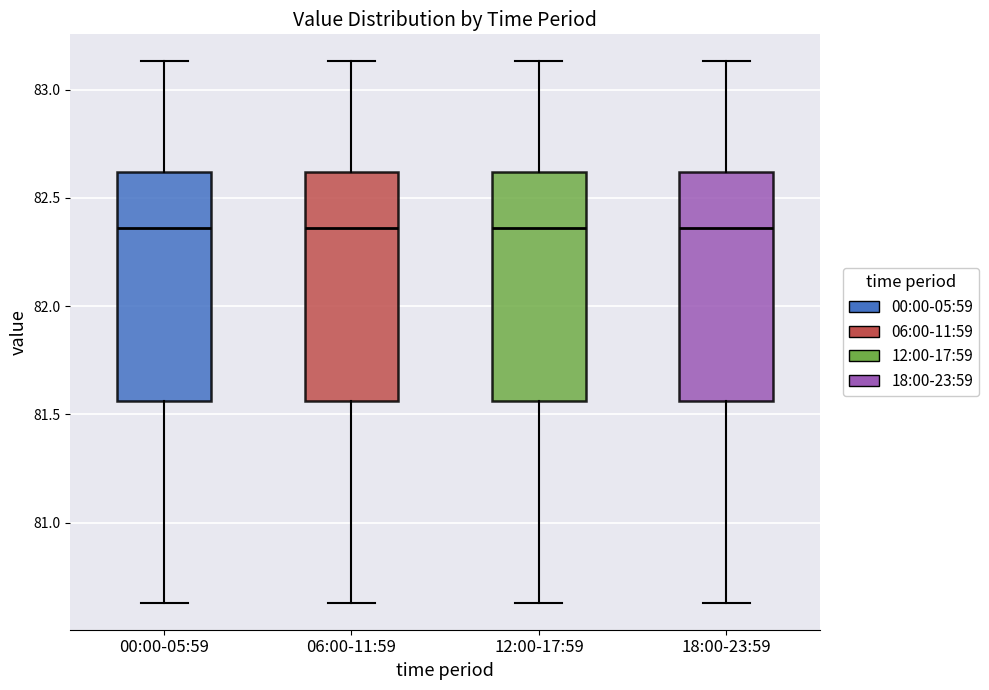

Reading left to right, transcribe this box plot: for each box, give where its median line is, the range the box spans, and where its two whiskers end, as read against the y-axis. The values are not printed on the chart, so give them approximately, as read against the axis.

00:00-05:59: median 82.35, box 81.55 to 82.60, whiskers 80.65 to 83.15
06:00-11:59: median 82.35, box 81.55 to 82.60, whiskers 80.65 to 83.15
12:00-17:59: median 82.35, box 81.55 to 82.60, whiskers 80.65 to 83.15
18:00-23:59: median 82.35, box 81.55 to 82.60, whiskers 80.65 to 83.15